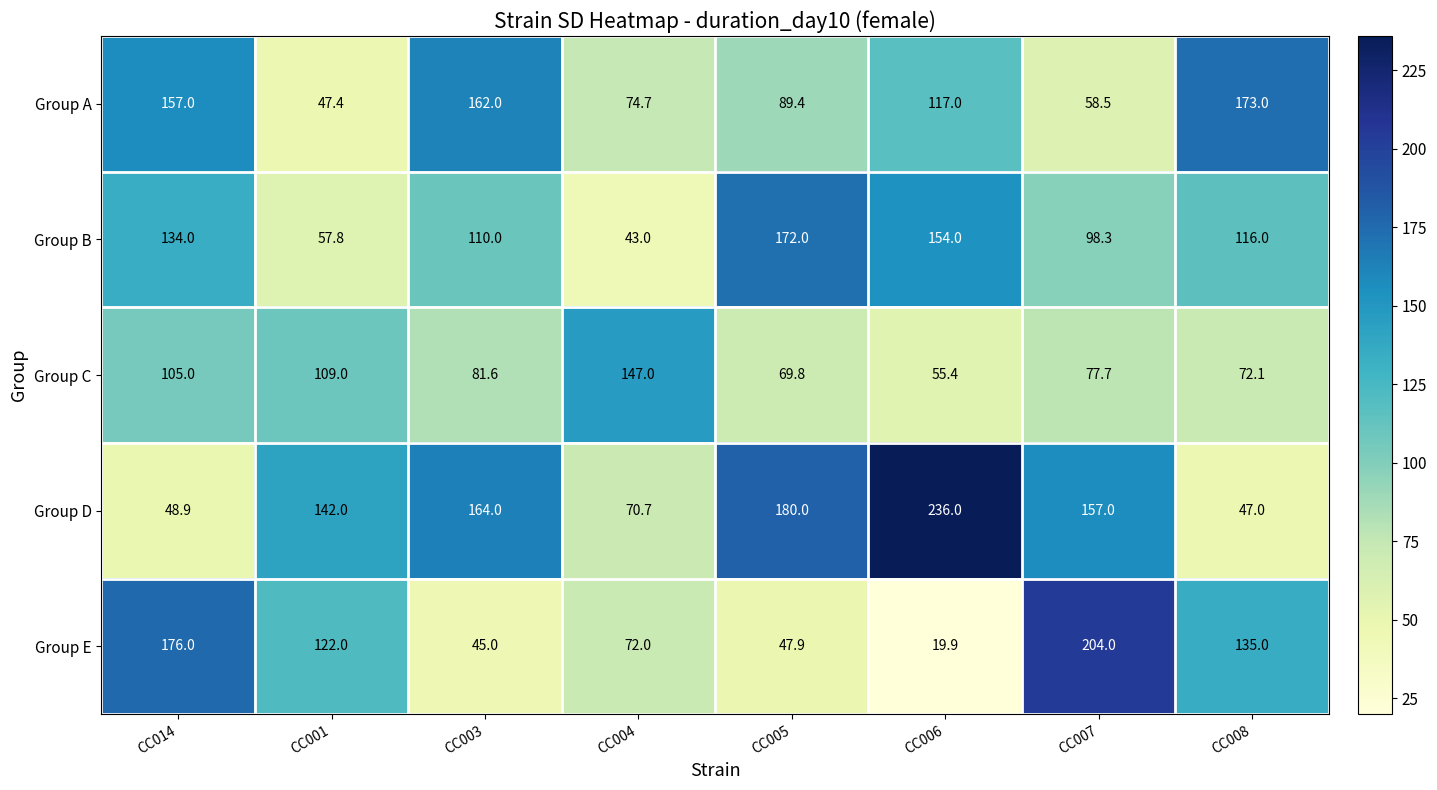

What is the lowest value of the Group D series?

47.0